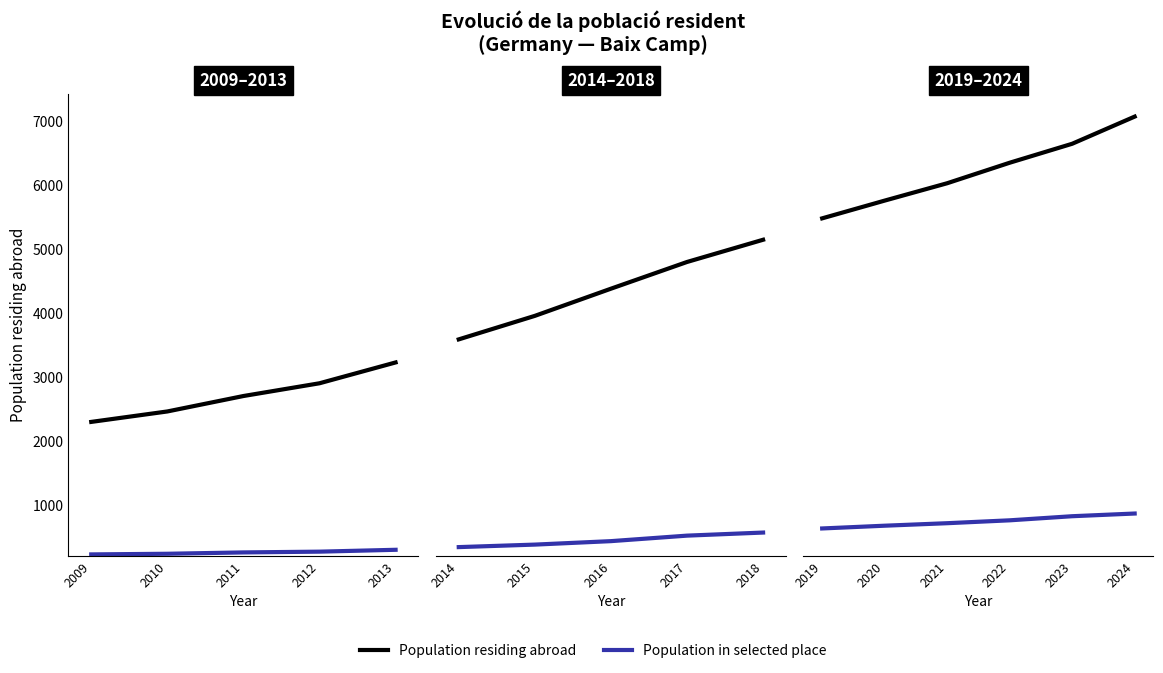

True or false: Population residing abroad and Population in selected place cross at least once.

False